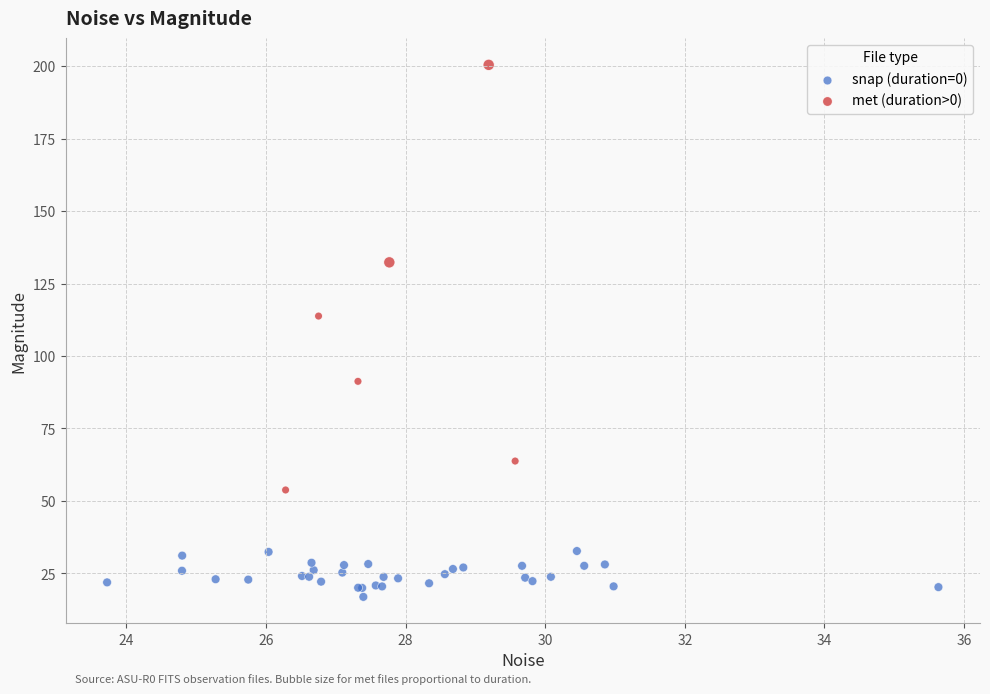

Which series has the widest spread of Y values?

met (duration>0)